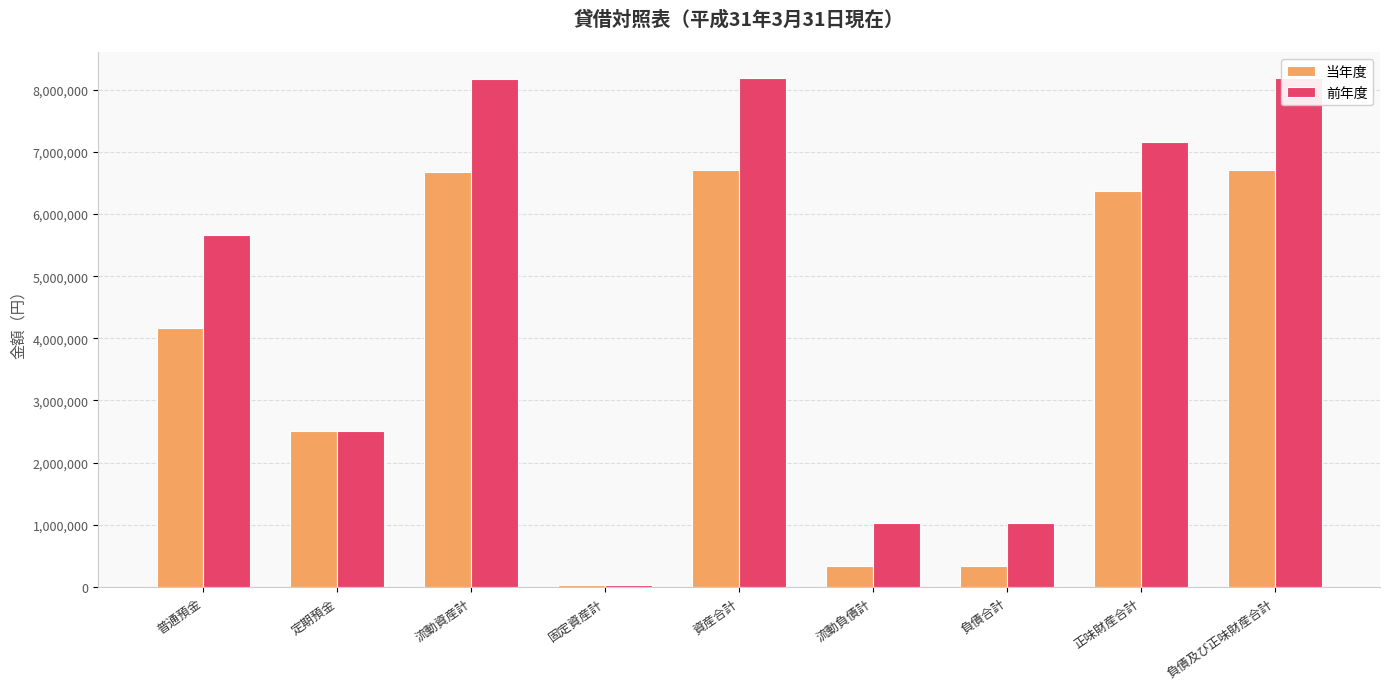

Rank the series by their maximum value, from highest to lowest.

前年度, 当年度